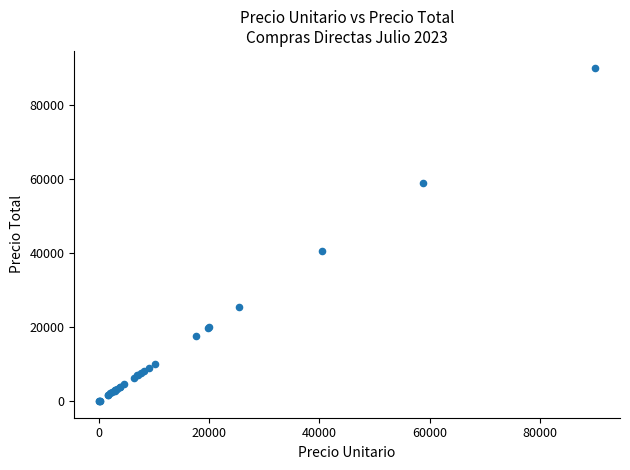

What Y value in the scatter plot is closest to 45020?

40420.0